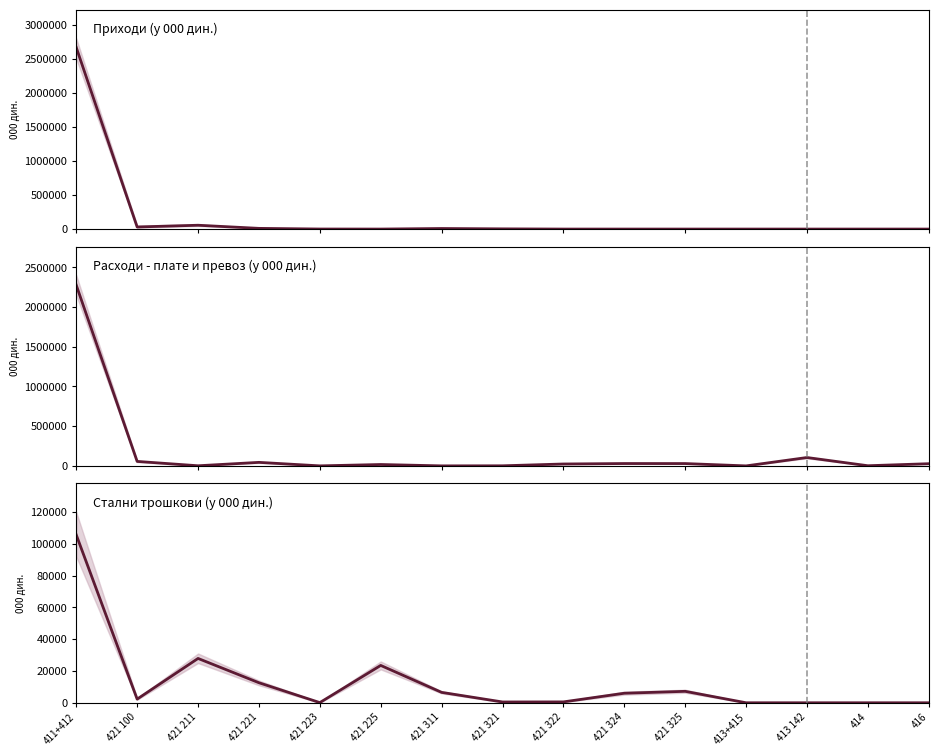

What value does the Стални трошкови series have at 421 211?

27892